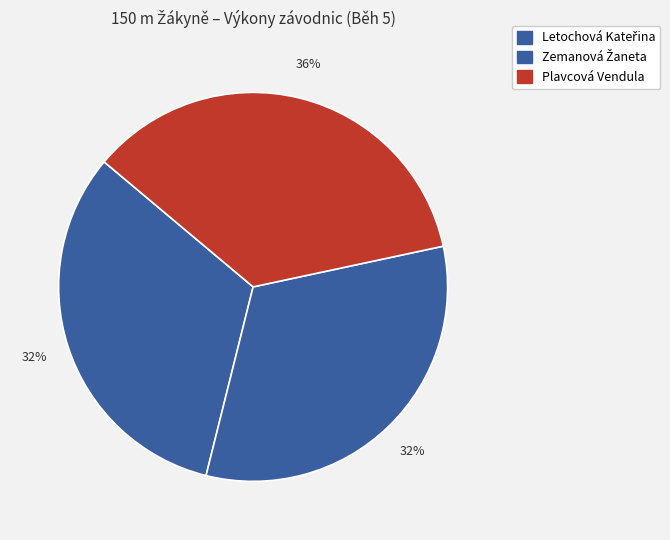

How many segments does this pie chart have?

3